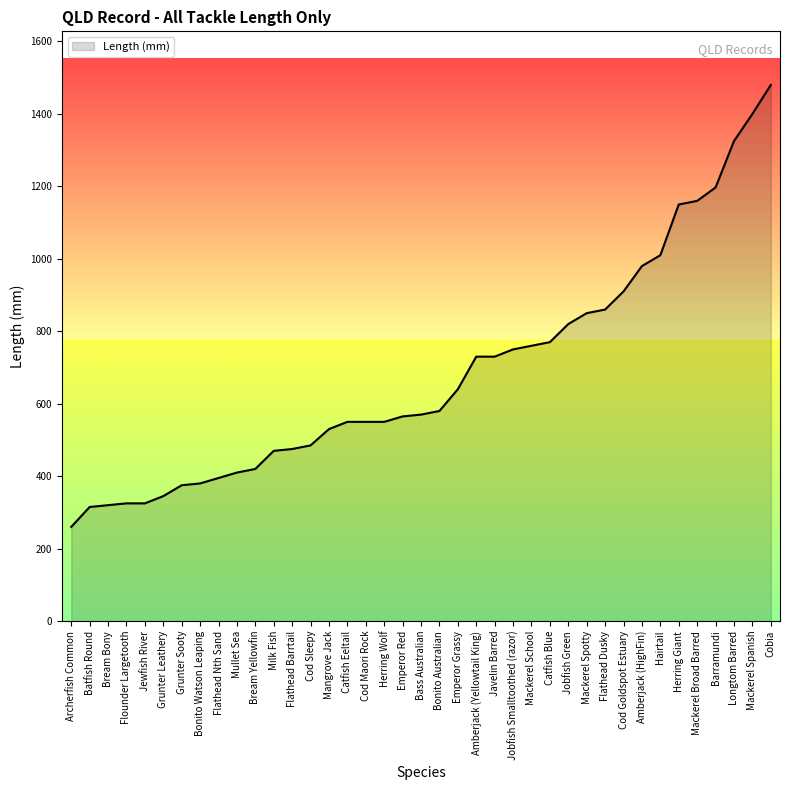

Between Flathead Nth Sand and Bonito Australian, which is larger?

Bonito Australian